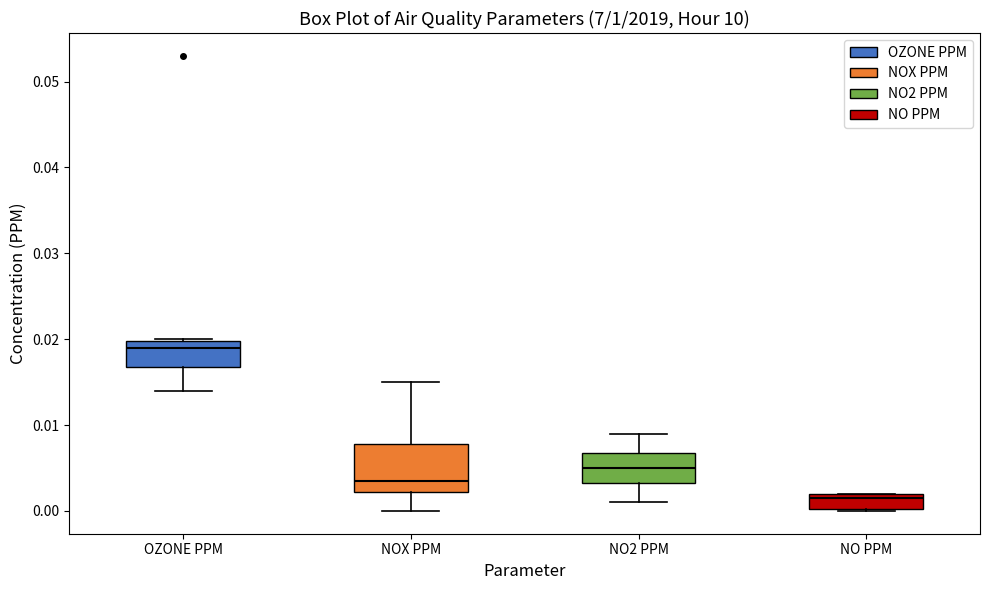

Reading left to right, read every box against the y-axis: the position of its median line, the range the box covers, and the ends of its whiskers. The values are not printed on the chart, so give them approximately, as read against the axis.

OZONE PPM: median 0.019, box 0.017 to 0.020, whiskers 0.014 to 0.020
NOX PPM: median 0.004, box 0.002 to 0.008, whiskers 0.000 to 0.015
NO2 PPM: median 0.005, box 0.003 to 0.007, whiskers 0.001 to 0.009
NO PPM: median 0.002 (just below the box's upper edge), box 0.000 to 0.002, whiskers 0.000 to 0.002